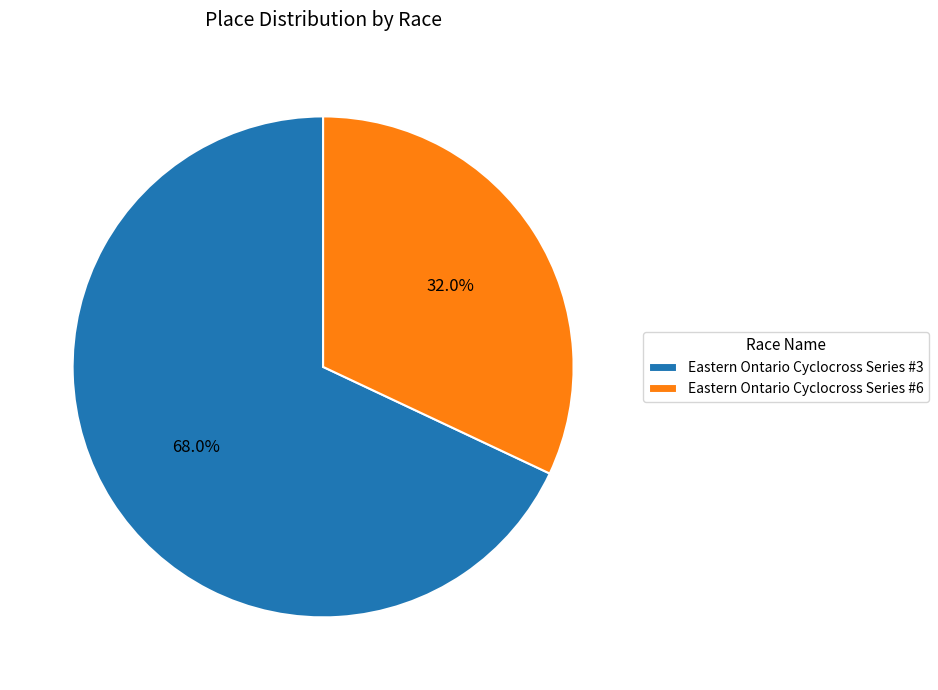

Between Eastern Ontario Cyclocross Series #3 and Eastern Ontario Cyclocross Series #6, which is larger?

Eastern Ontario Cyclocross Series #3